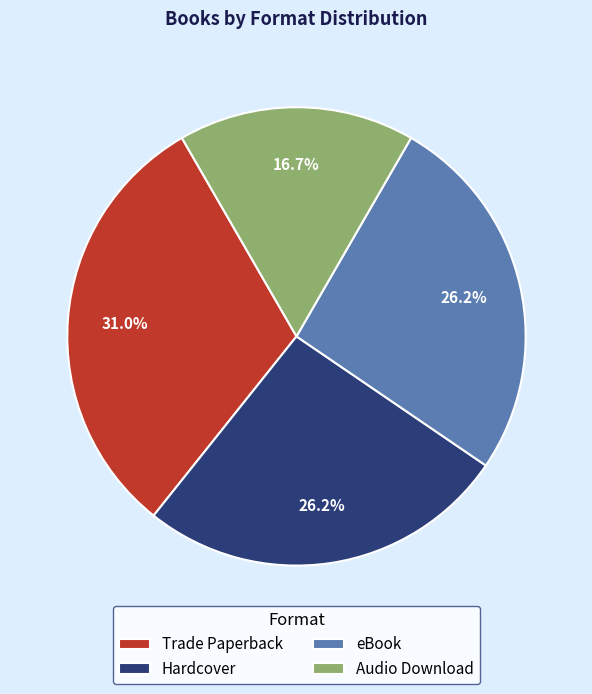

The Hardcover slice represents 26% of the pie. True or false?

True